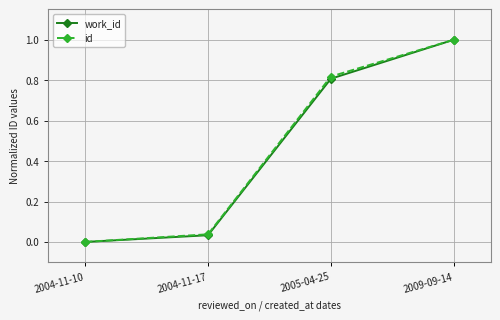

List the labels in order of work_id value, largest first.

2009-09-14, 2005-04-25, 2004-11-17, 2004-11-10